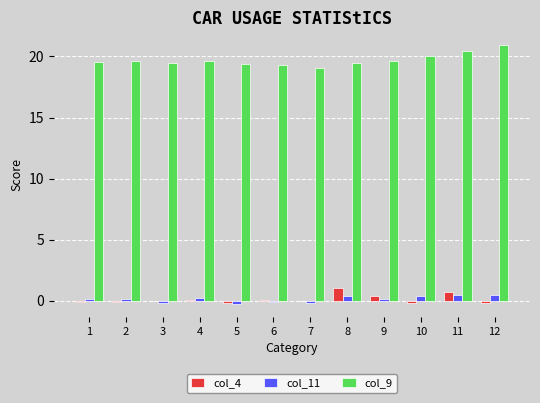

Is it true that col_9 equals 19.5 at 1?

True